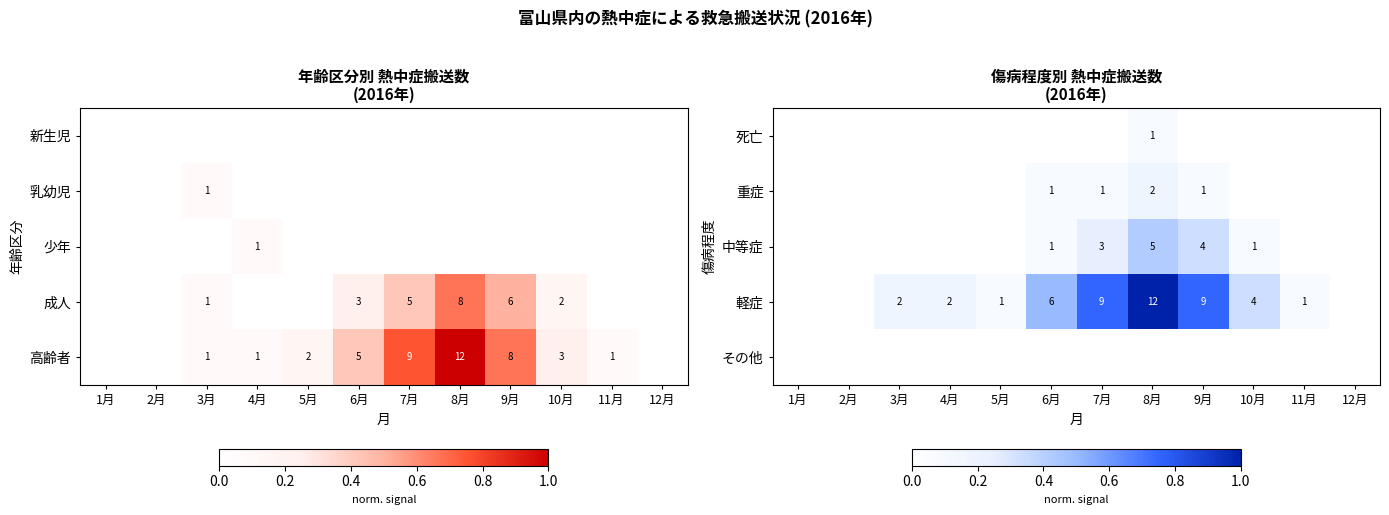

True or false: 死亡 has a value of 1 at 8月.

True